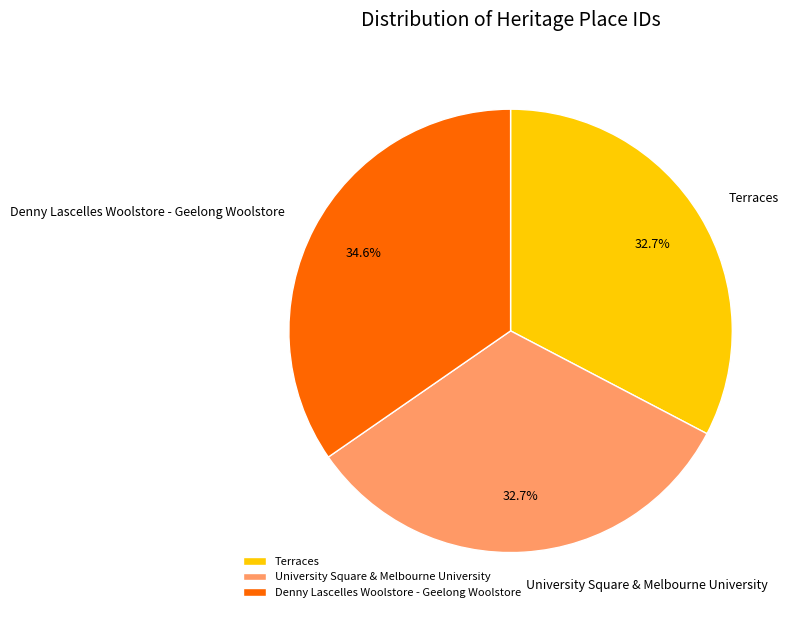

Combined, what portion of the pie is University Square & Melbourne University and Denny Lascelles Woolstore - Geelong Woolstore?

67.3%